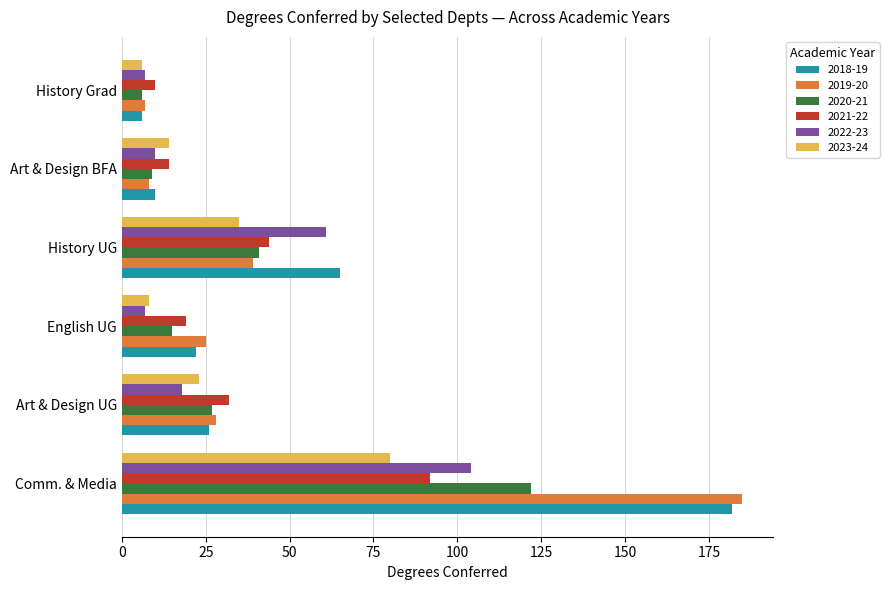

Which series has the widest spread of values?

2019-20